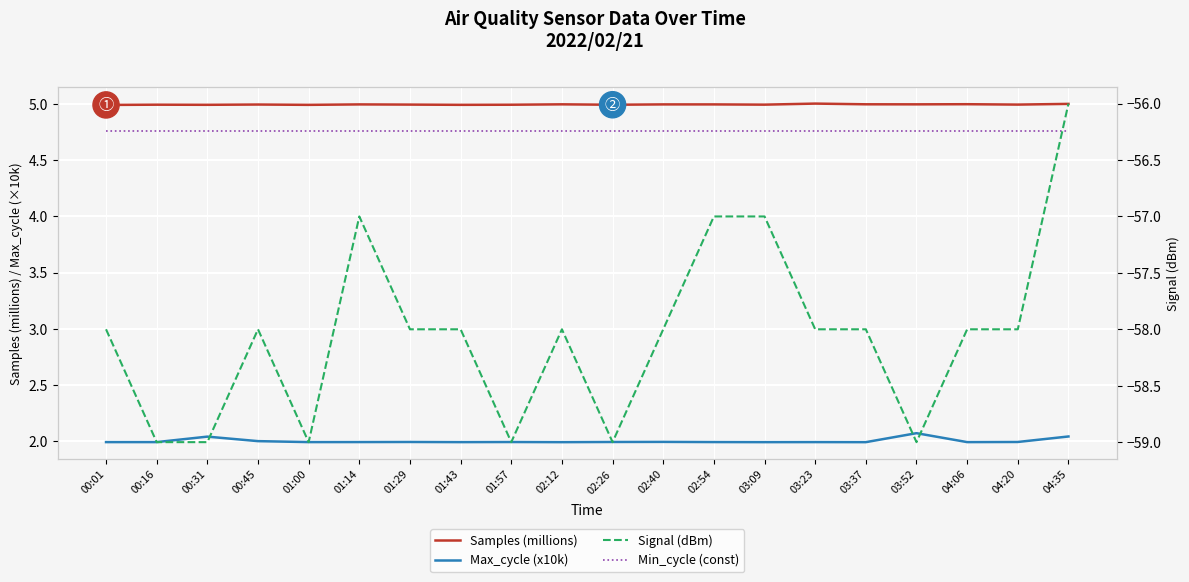

Does the chart display data point markers on the line(s)?

No